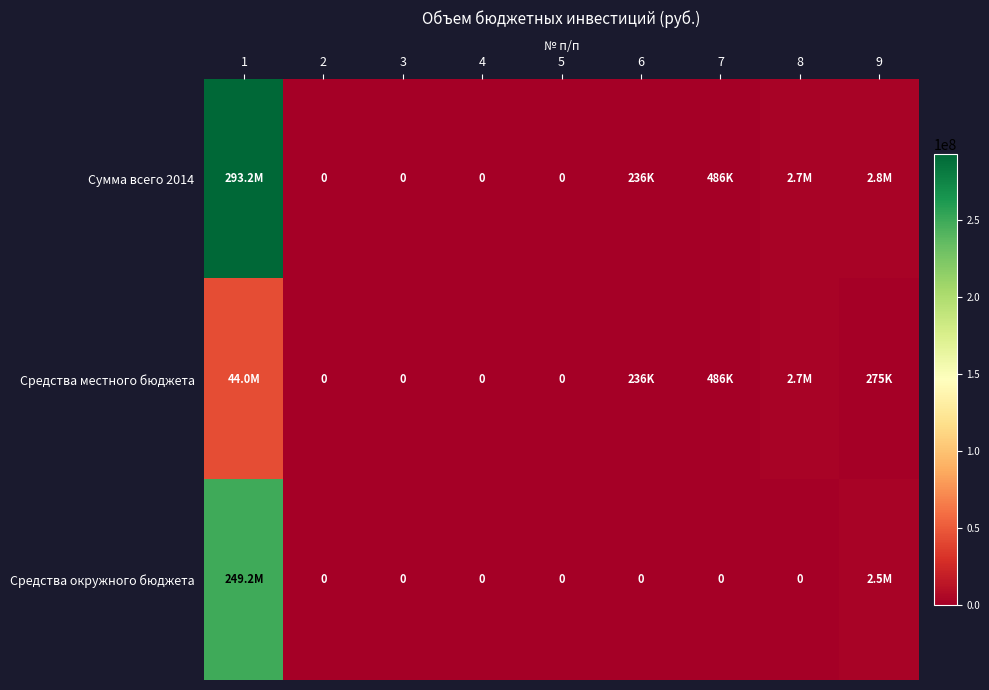

At which label is Средства местного бюджета closest to 22001386?

8